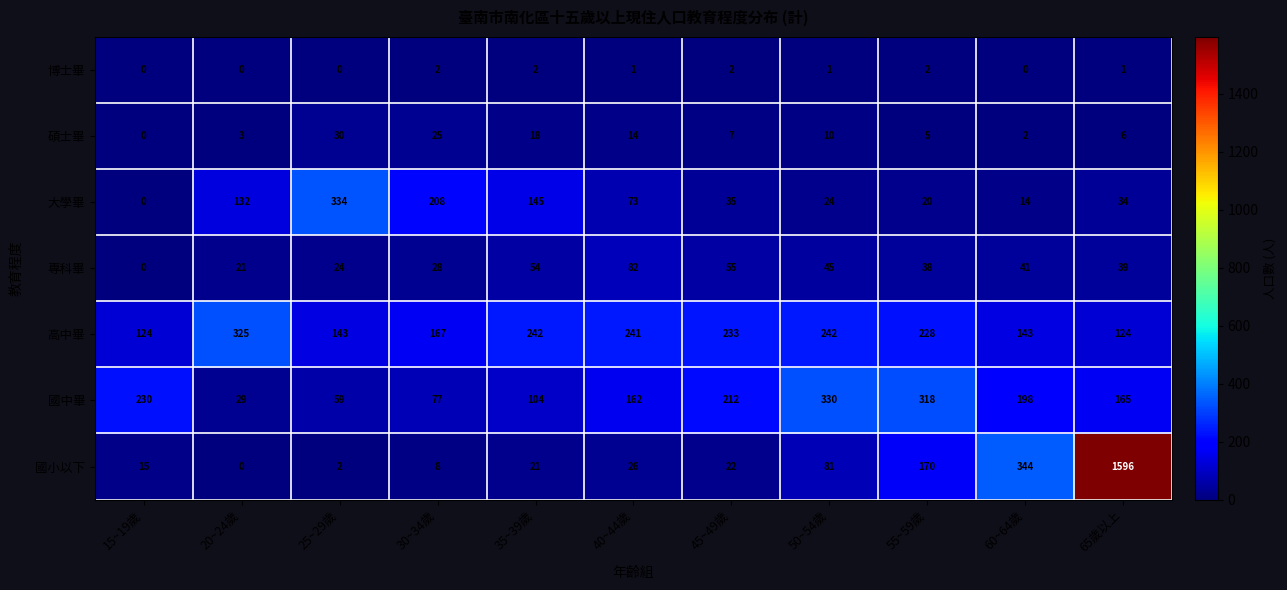

What is the difference between the maximum and second lowest values in the 國小以下 series?

1594